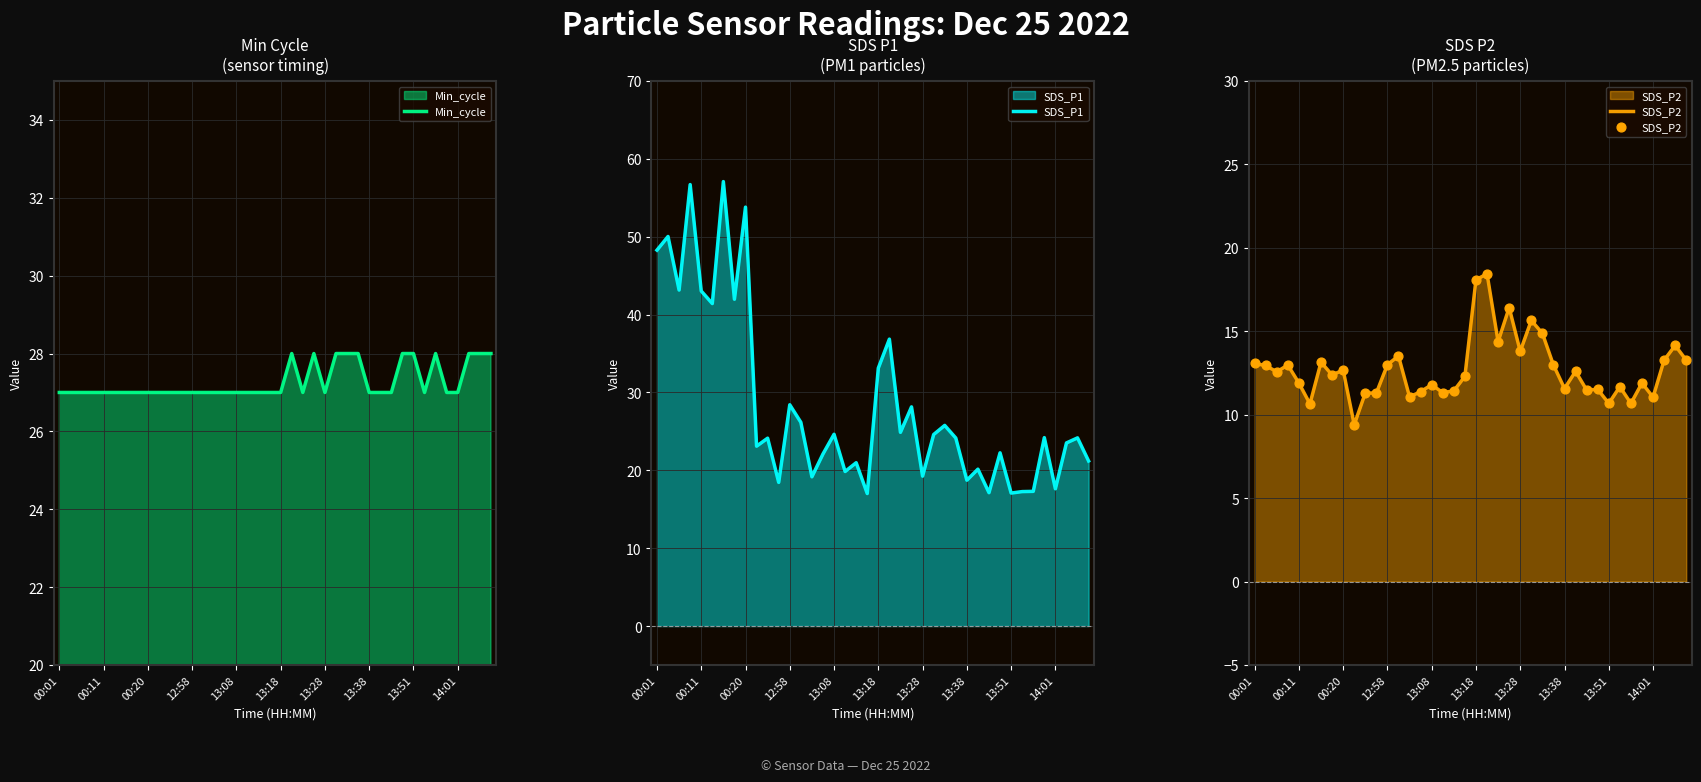

The value of Min_cycle at 13:51 is 28. True or false?

True